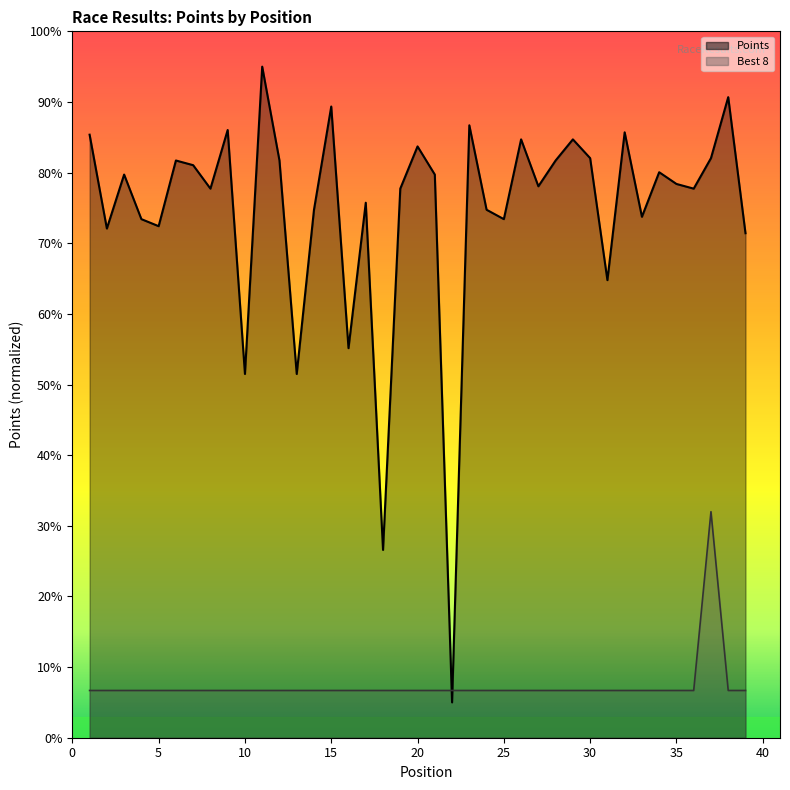

At which category is the sum across all series the highest?

37